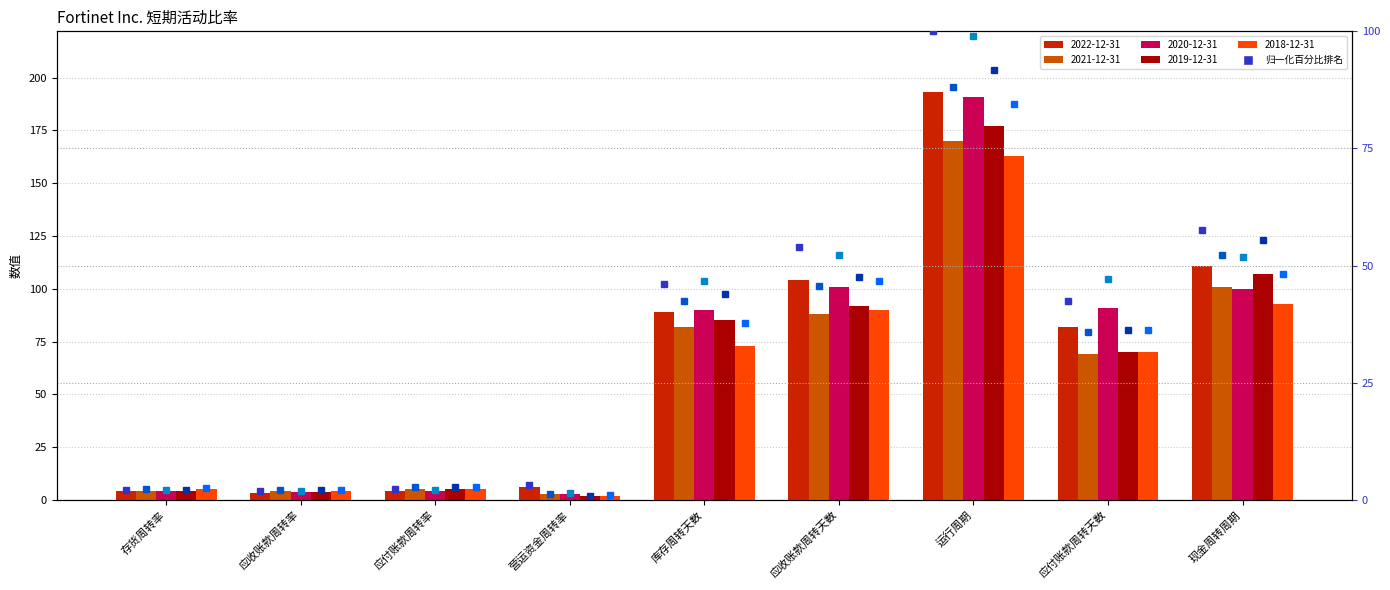

Reading left to right, what are all the values shown in this chart?

2022-12-31 (norm%): 2.1	1.8	2.3	3.1	46.1	53.9	100.0	42.5	57.5
2021-12-31 (norm%): 2.3	2.1	2.7	1.4	42.5	45.6	88.1	35.8	52.3
2020-12-31 (norm%): 2.1	1.9	2.1	1.5	46.6	52.3	99.0	47.2	51.8
2019-12-31 (norm%): 2.2	2.1	2.7	0.9	44.0	47.7	91.7	36.3	55.4
2018-12-31 (norm%): 2.6	2.1	2.7	1.0	37.8	46.6	84.5	36.3	48.2